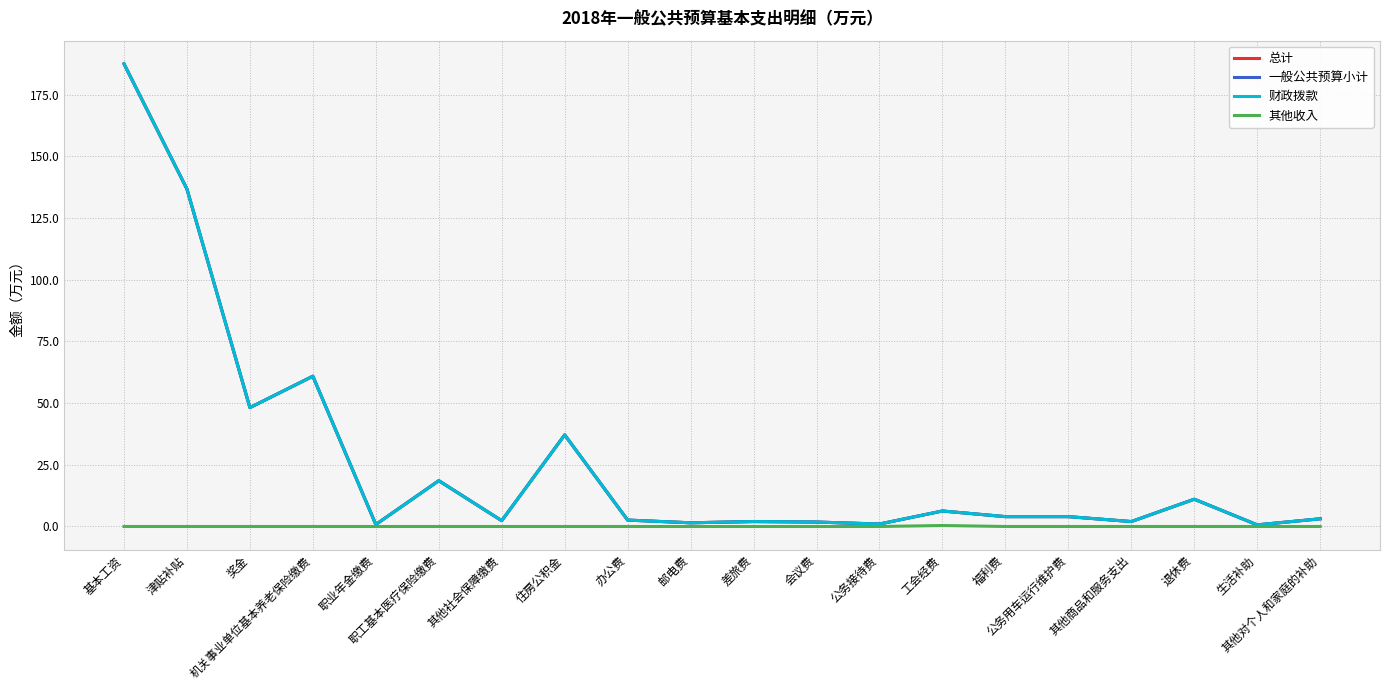

The value of 总计 at 其他社会保障缴费 is 2.4. True or false?

True